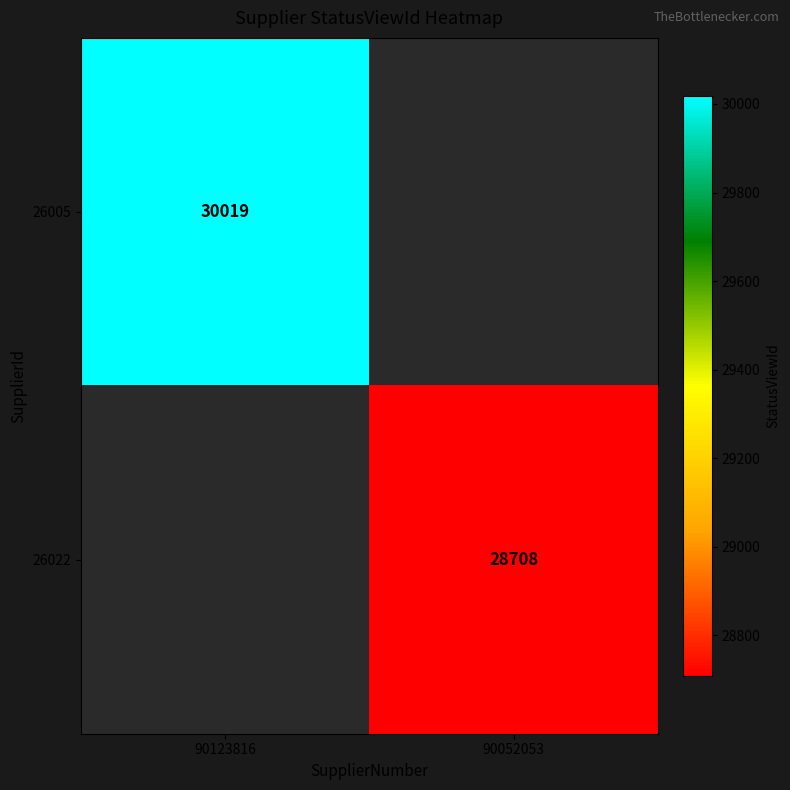

The value of 26005 at 90123816 is 30019. True or false?

True